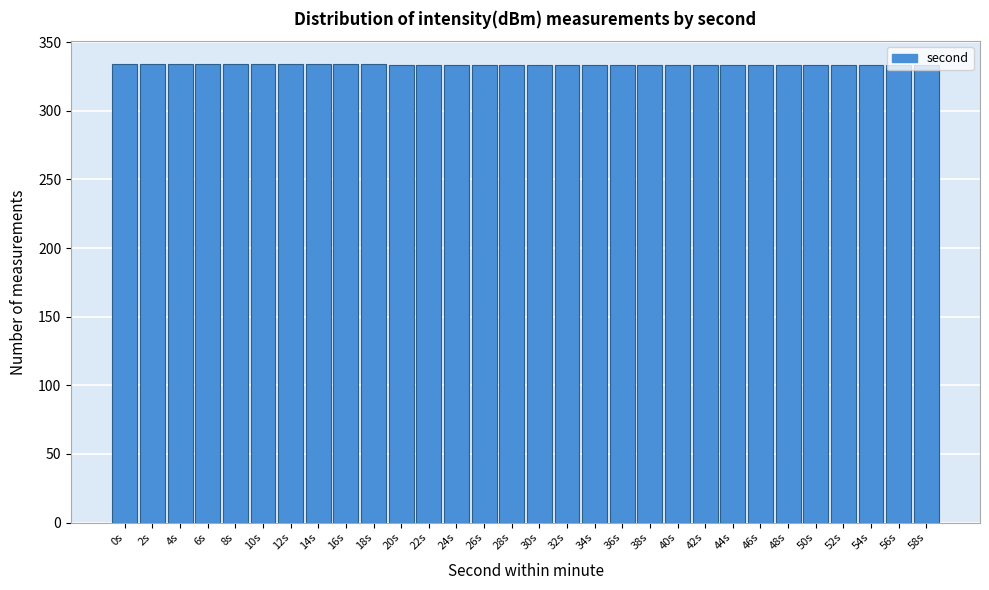

Reading left to right, transcribe this chart: for each bar, give the range it covers on the x-axis and its height. The values are not printed on the chart, so give them approximately, as read against the axis.

-1 to 1: 335
1 to 3: 335
3 to 5: 335
5 to 7: 335
7 to 9: 335
9 to 11: 335
11 to 13: 335
13 to 15: 335
15 to 17: 335
17 to 19: 335
19 to 21: 335
21 to 23: 335
23 to 25: 335
25 to 27: 335
27 to 29: 335
29 to 31: 335
31 to 33: 335
33 to 35: 335
35 to 37: 335
37 to 39: 335
39 to 41: 335
41 to 43: 335
43 to 45: 335
45 to 47: 335
47 to 49: 335
49 to 51: 335
51 to 53: 335
53 to 55: 335
55 to 57: 335
57 to 59: 335